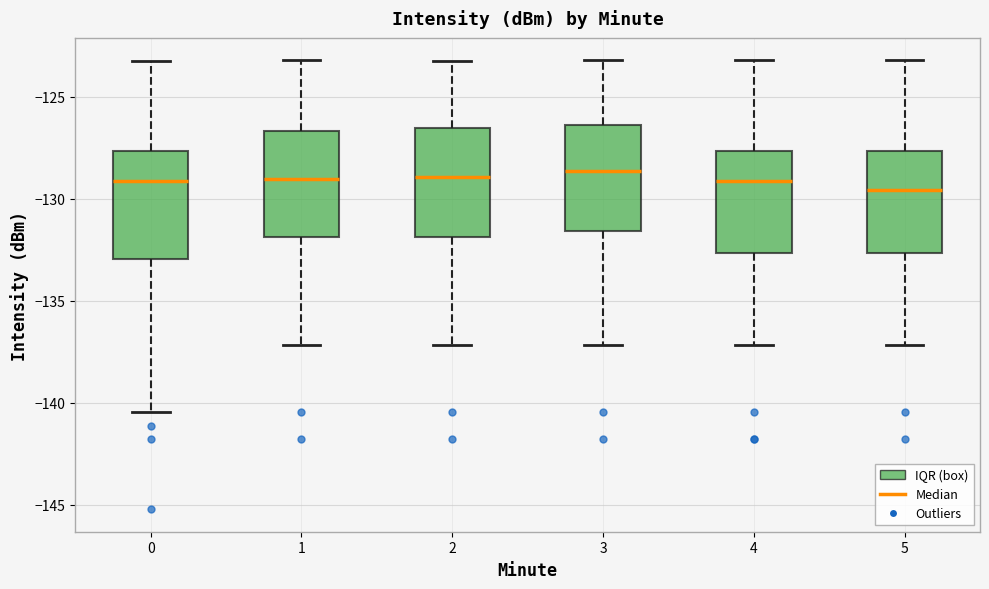

Reading left to right, read every box against the y-axis: the position of its median line, the range the box covers, and the ends of its whiskers. The values are not printed on the chart, so give them approximately, as read against the axis.

0: median -129.0, box -133.0 to -127.5, whiskers -140.5 to -123.0
1: median -129.0, box -132.0 to -126.5, whiskers -137.0 to -123.0
2: median -129.0, box -132.0 to -126.5, whiskers -137.0 to -123.0
3: median -128.5, box -131.5 to -126.5, whiskers -137.0 to -123.0
4: median -129.0, box -132.5 to -127.5, whiskers -137.0 to -123.0
5: median -129.5, box -132.5 to -127.5, whiskers -137.0 to -123.0